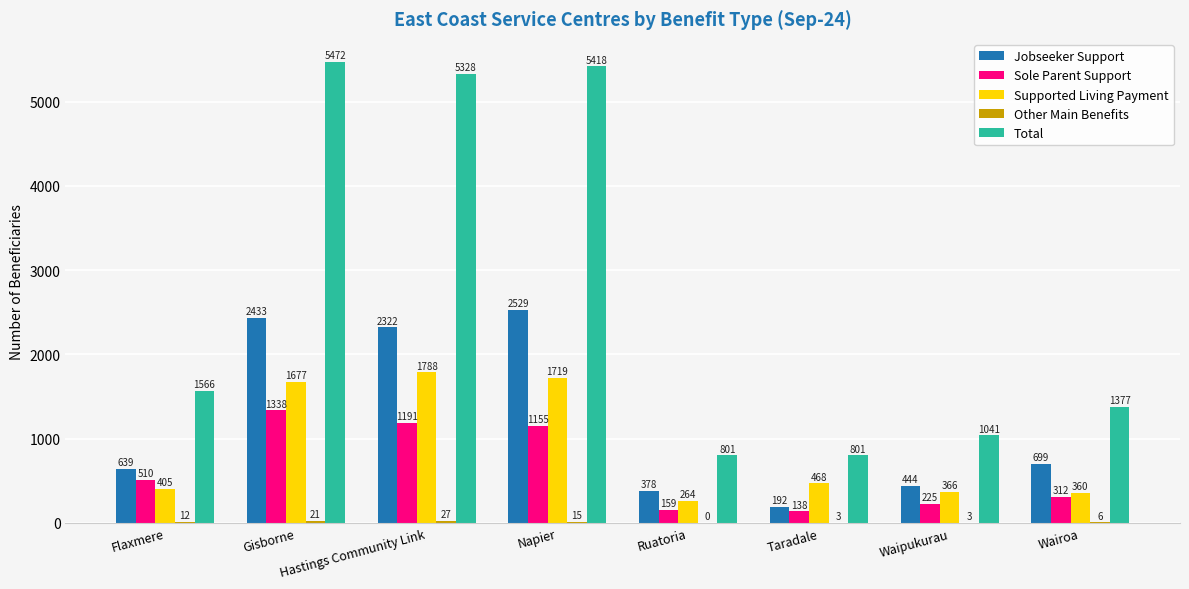

Which series has the largest range (max minus min)?

Total